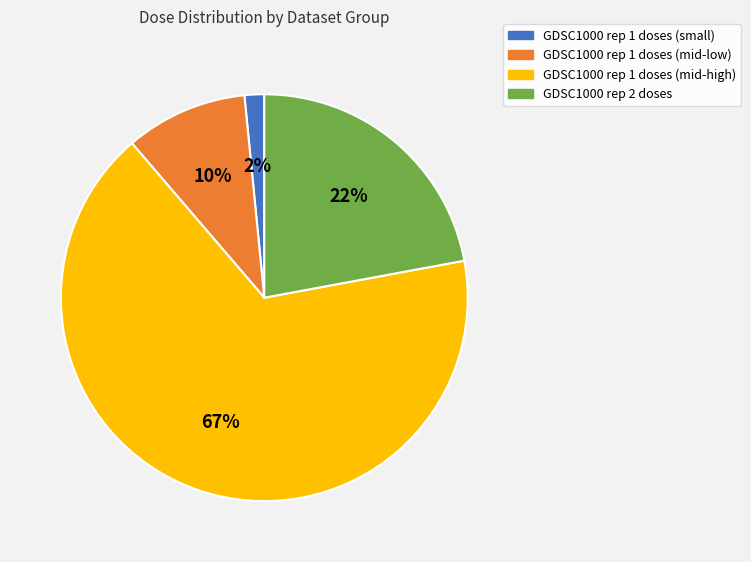

To the nearest percent, what is the average slice percentage?

25%